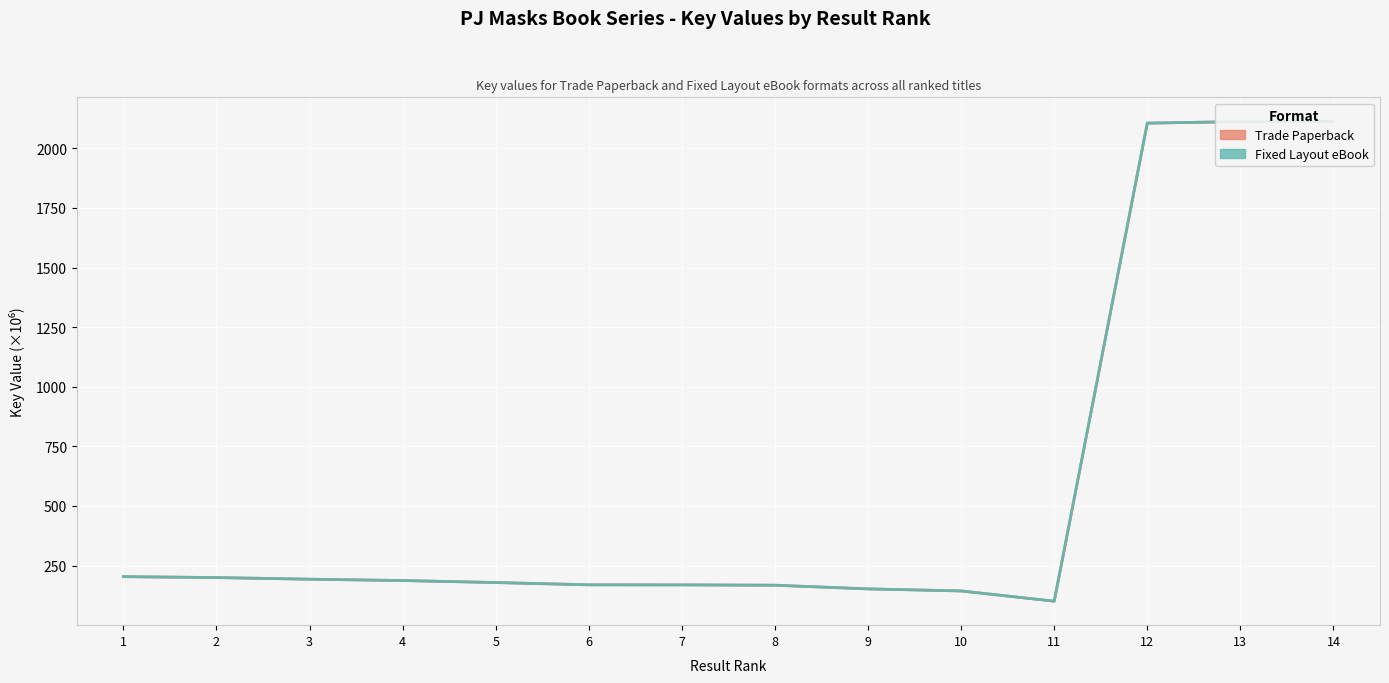

What is the total value across all series at 7?

338.4